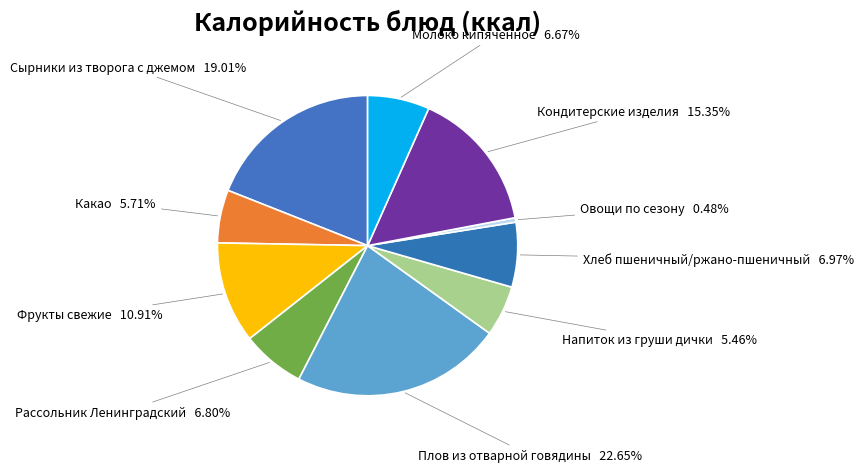

To the nearest percent, what portion does Рассольник Ленинградский represent?

7%